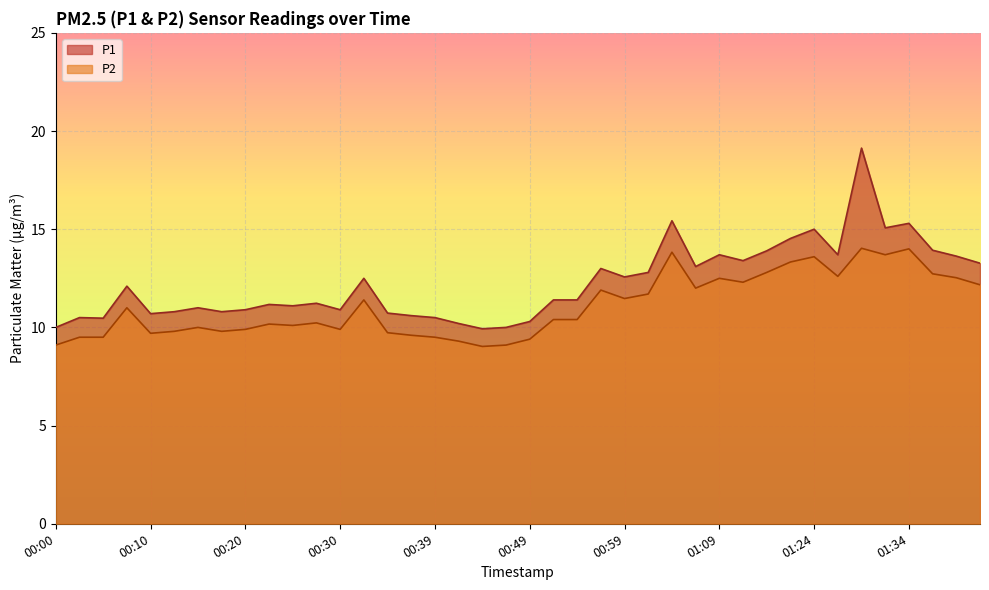

What is the approximate value of P2 at 00:08?

11.0